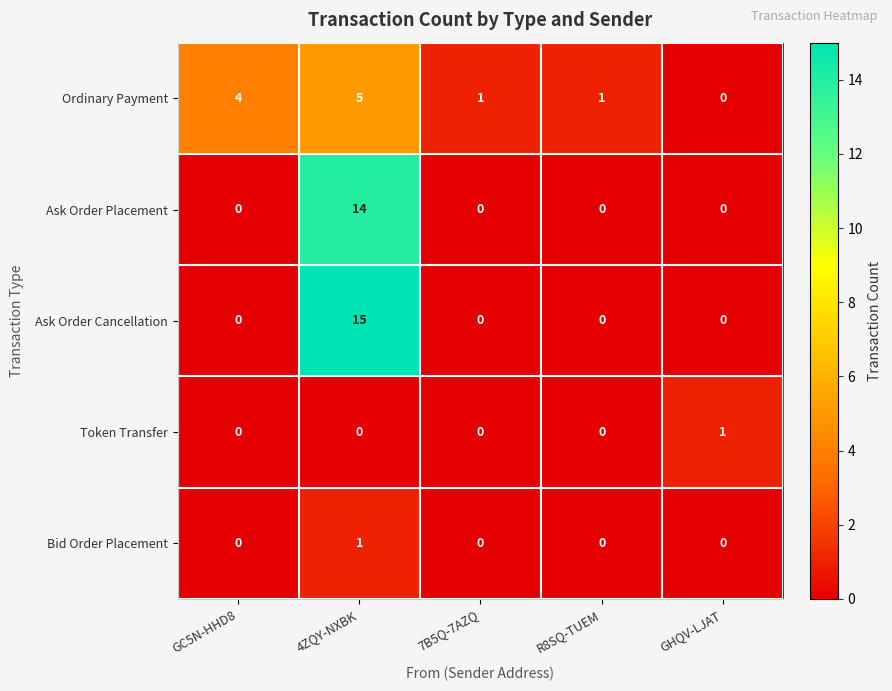

Count the number of data series in this chart.

5